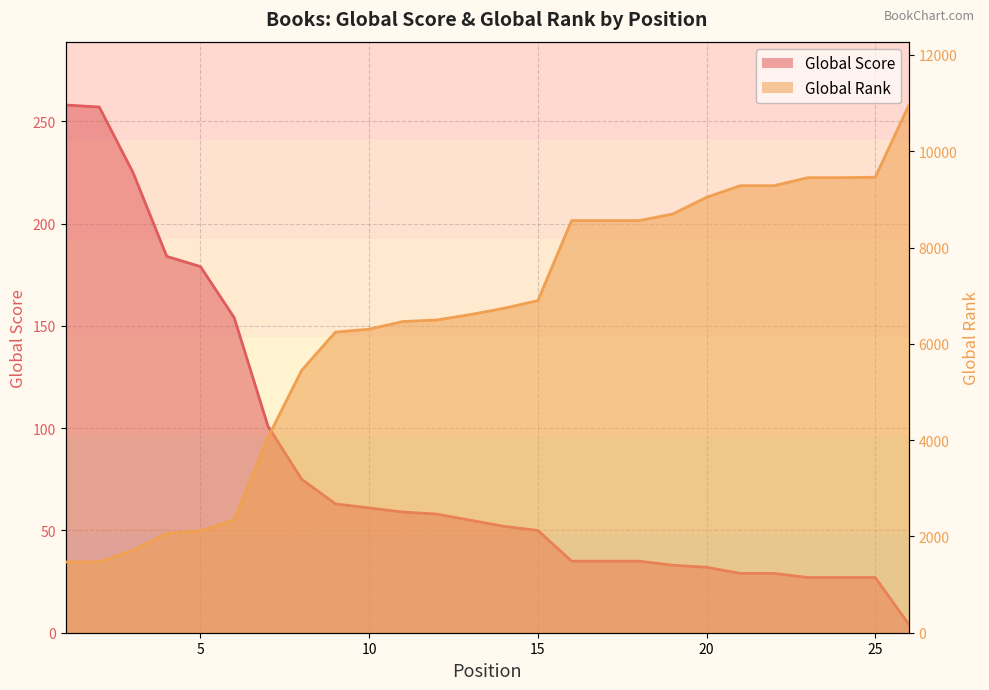

At 25, list the series in order from largest to smallest.

Global Rank line, Global Score line